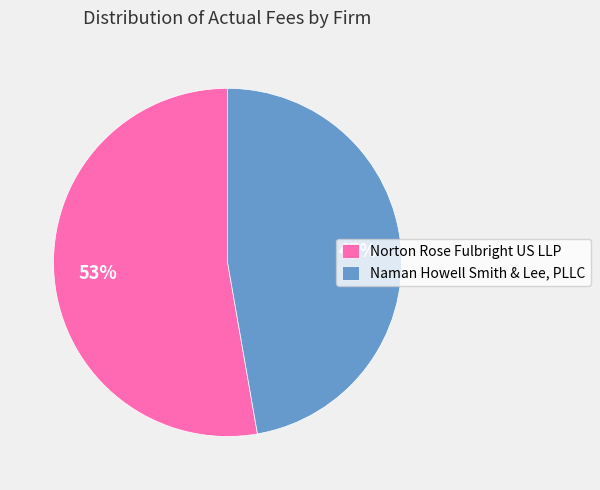

Between Naman Howell Smith & Lee, PLLC and Norton Rose Fulbright US LLP, which is larger?

Norton Rose Fulbright US LLP